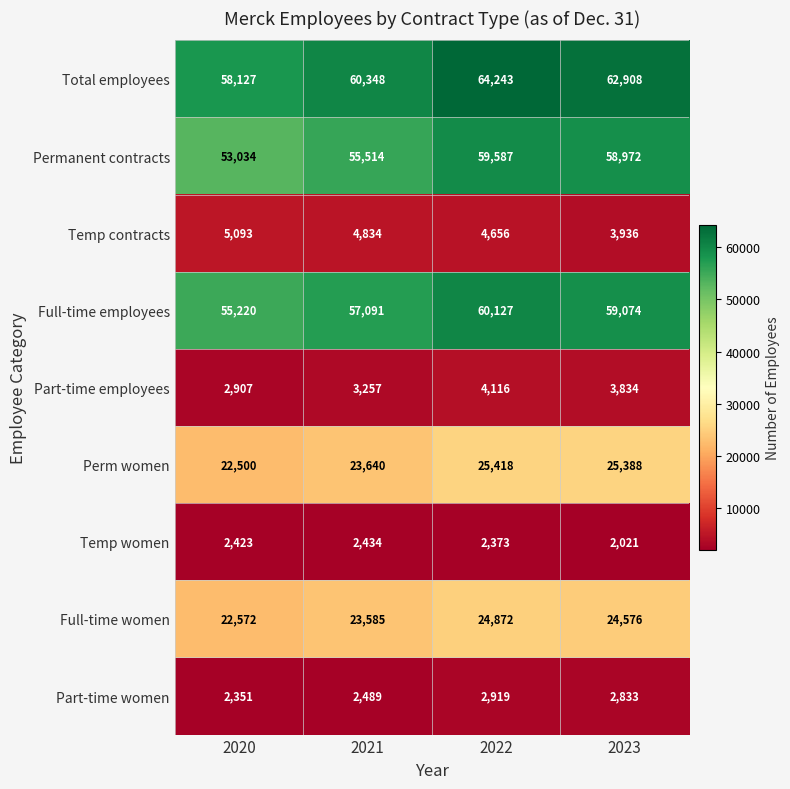

What is the total value across all series at 2022?

248311